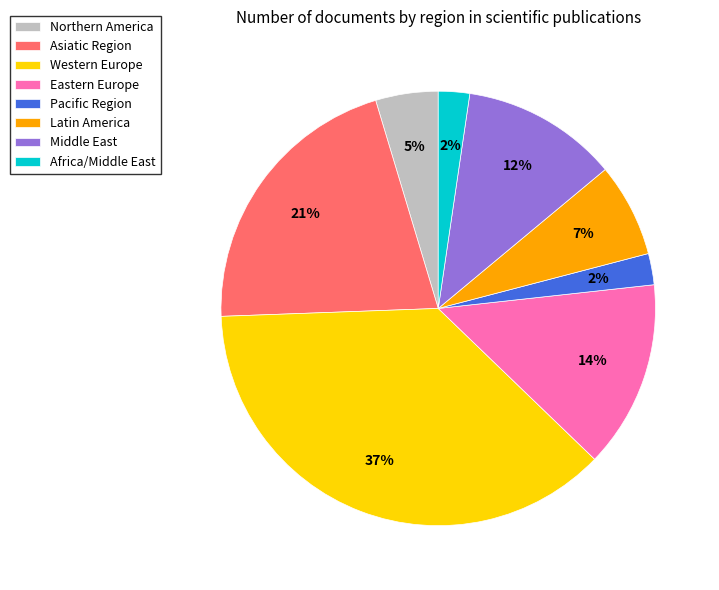

Between Africa/Middle East and Middle East, which is larger?

Middle East